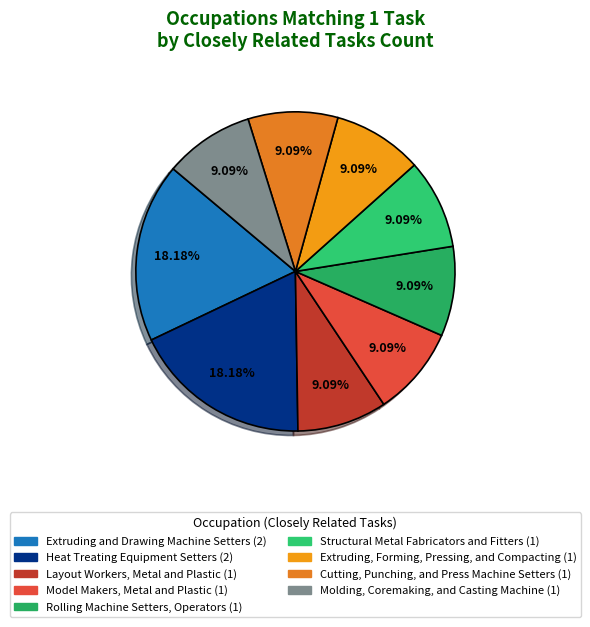

To the nearest percent, what is the difference between the largest and smallest slice percentages?

9%